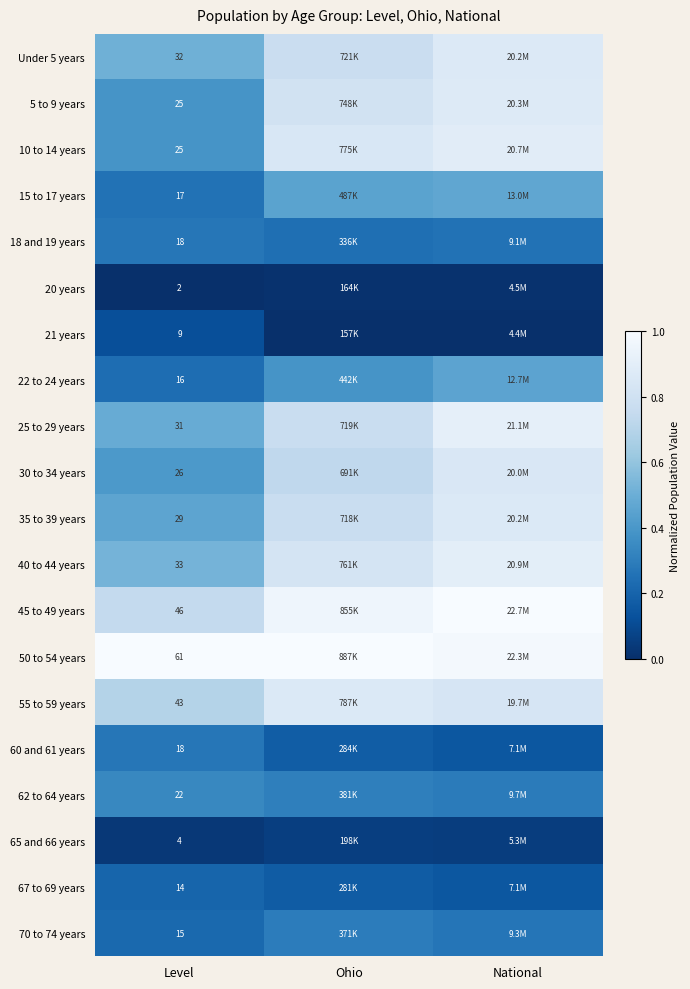

The Under 5 years series shows 0.2 at National. True or false?

False